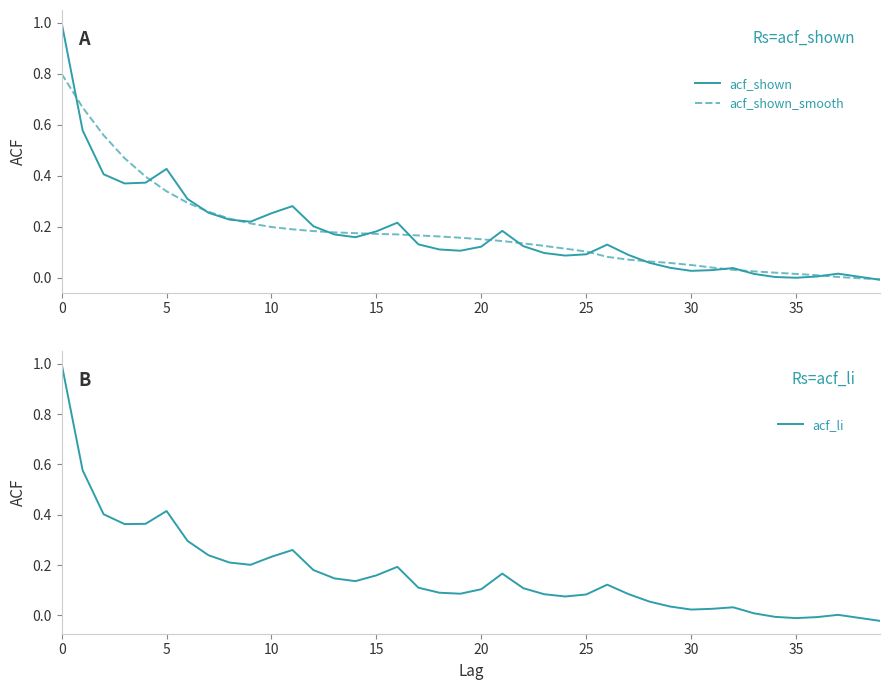

Is the value of acf_shown_smooth at 32 greater than the value of acf_li at 34?

Yes